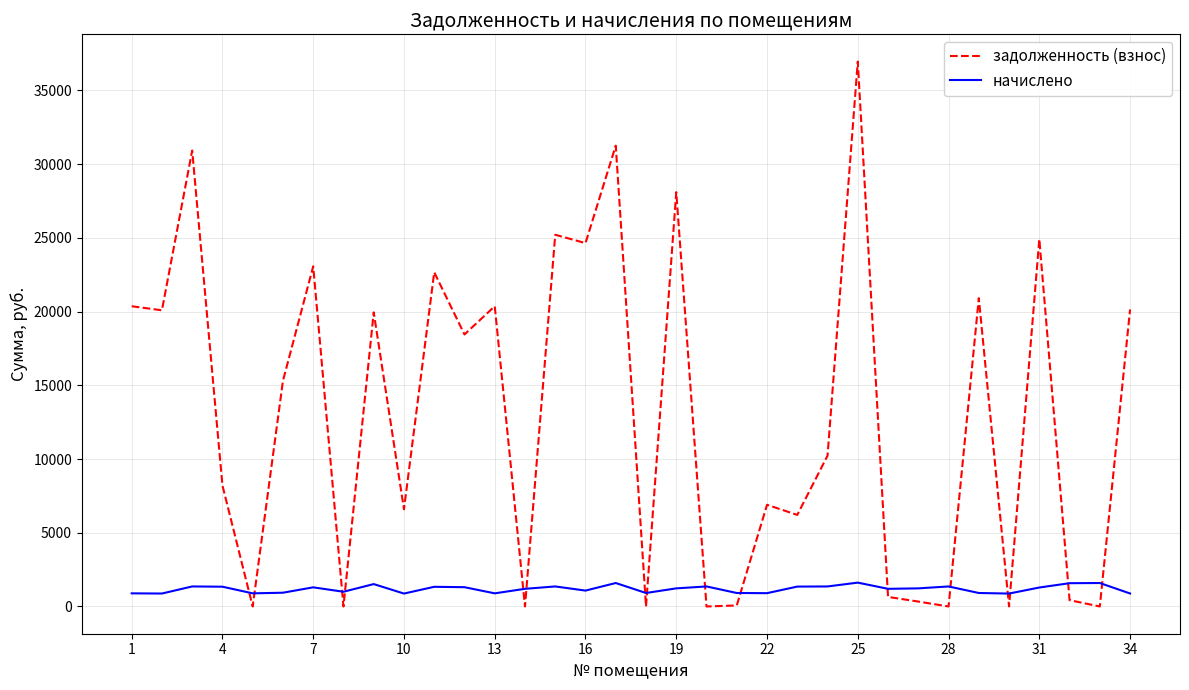

After their last crossing, which series has the higher values: задолженность (взнос) or начислено?

задолженность (взнос)